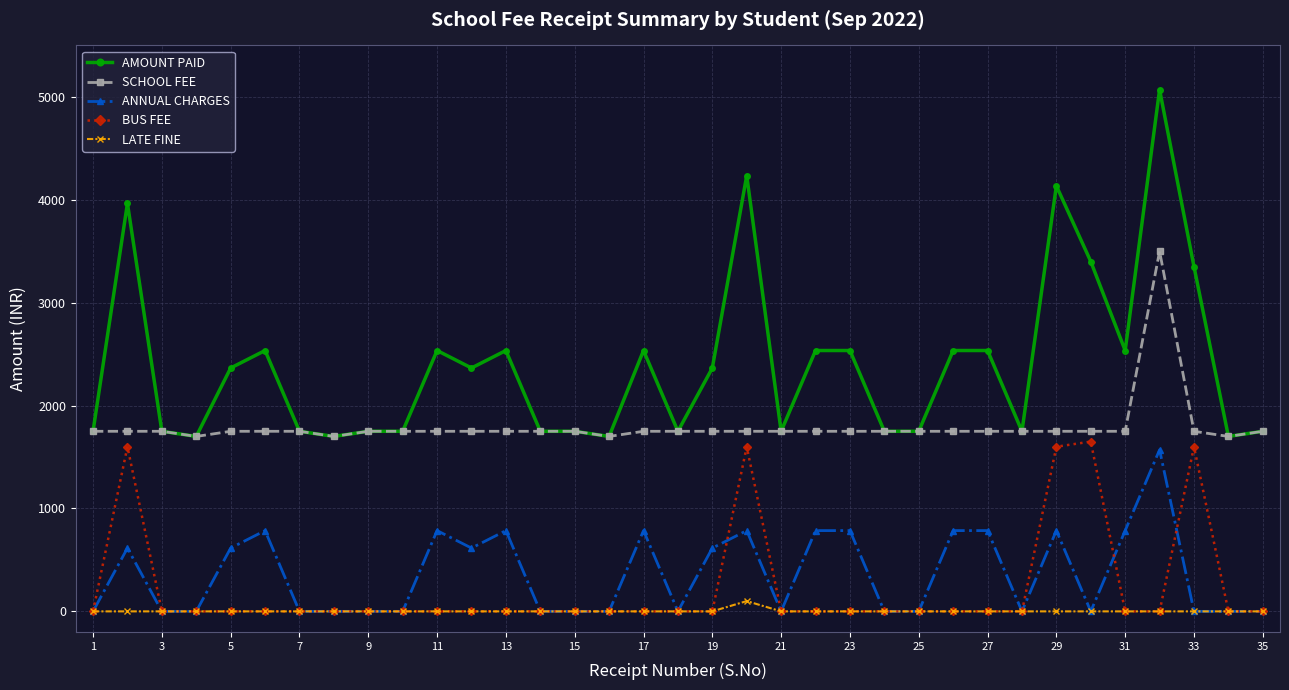

True or false: LATE FINE and AMOUNT PAID intersect in this chart.

False